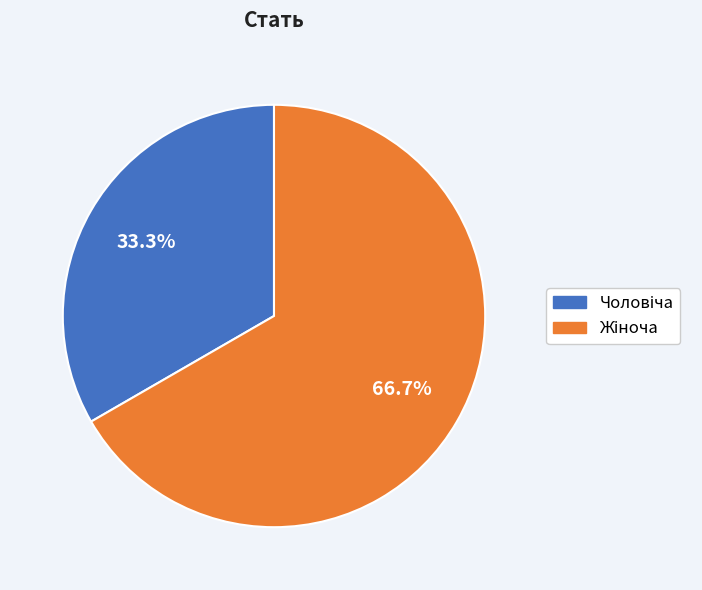

Is there a majority slice in this chart?

Yes